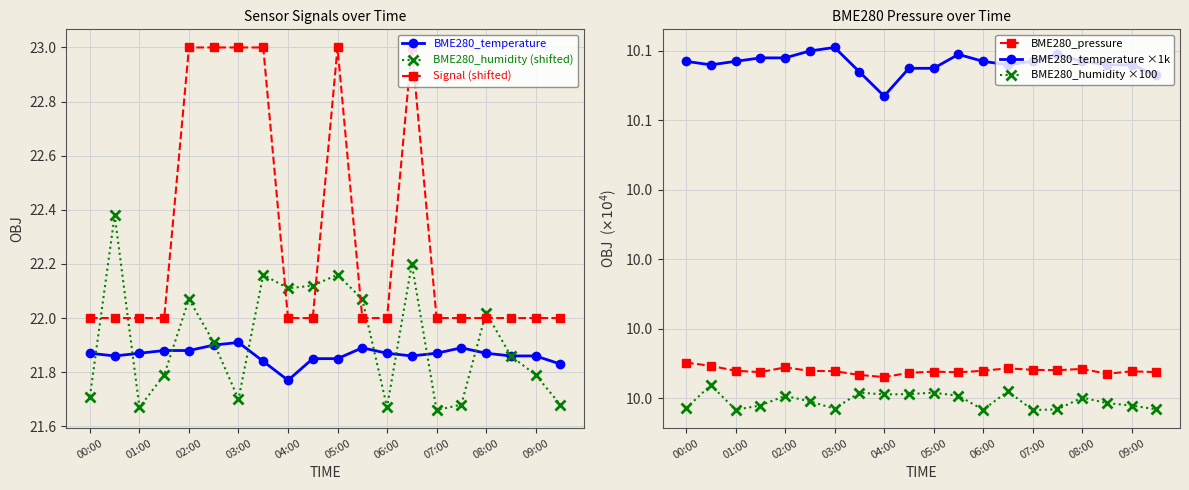

Which series has the largest range (max minus min)?

BME280_temperature ×1k